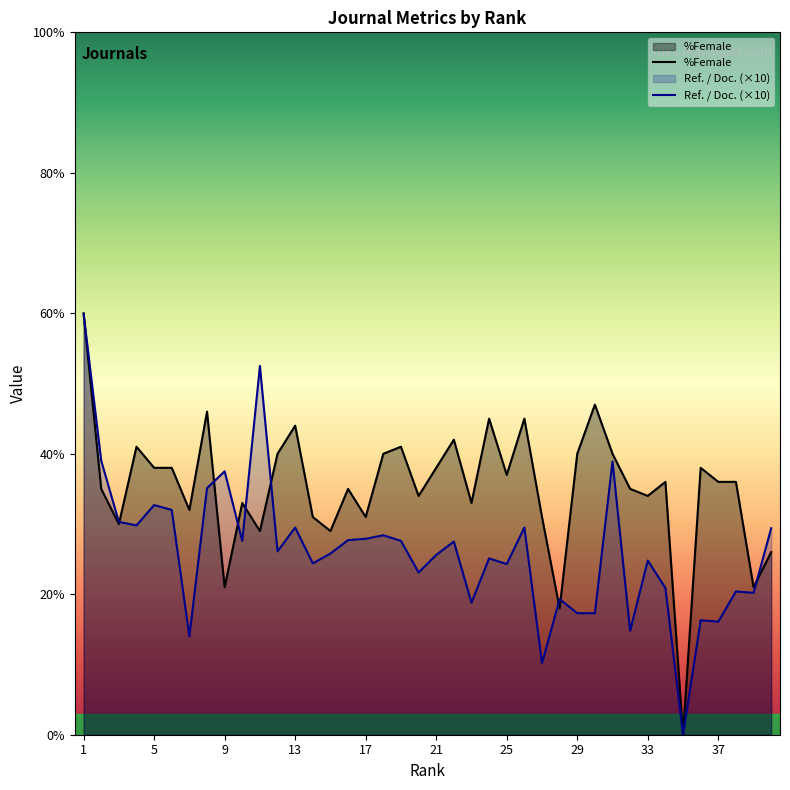

Count the number of data series in this chart.

2